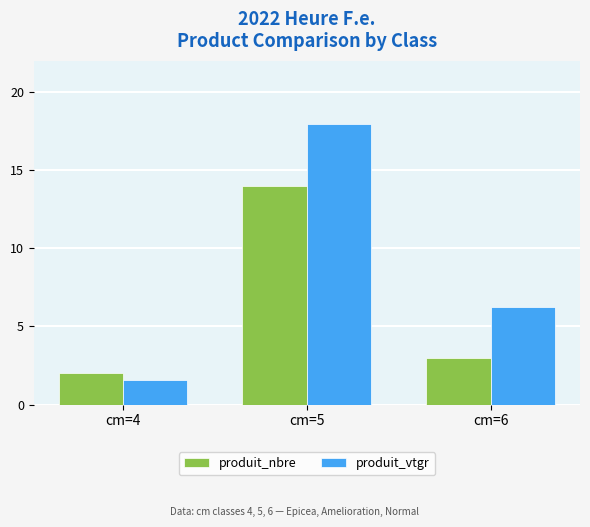

What is the value of the produit_vtgr bar at the 2nd from the left?

18.0